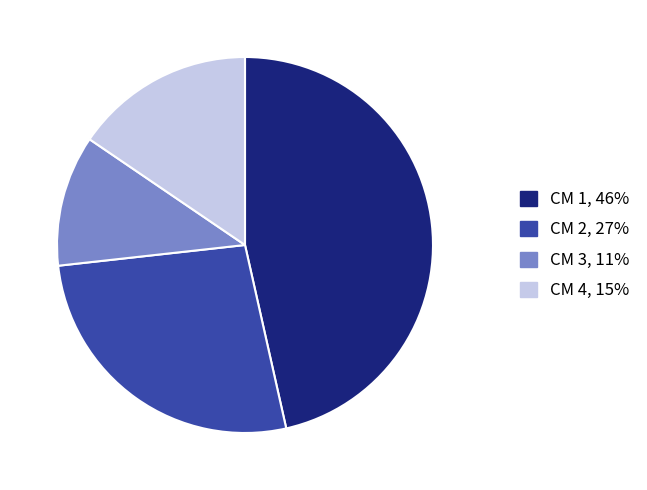

Count the number of slices in the pie.

4